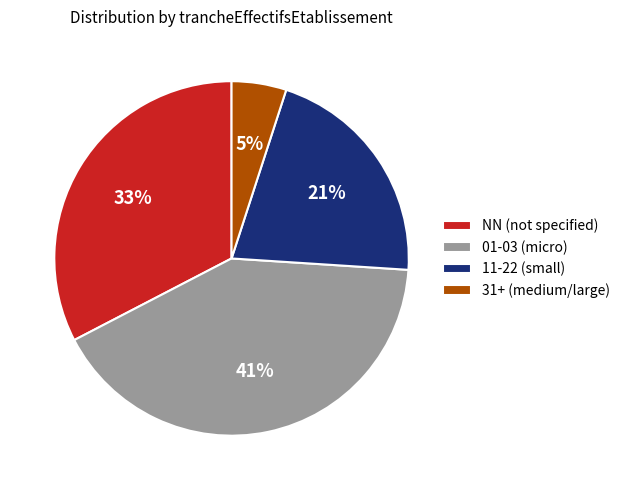

To the nearest percent, what is the difference between the largest and smallest slice percentages?

36%